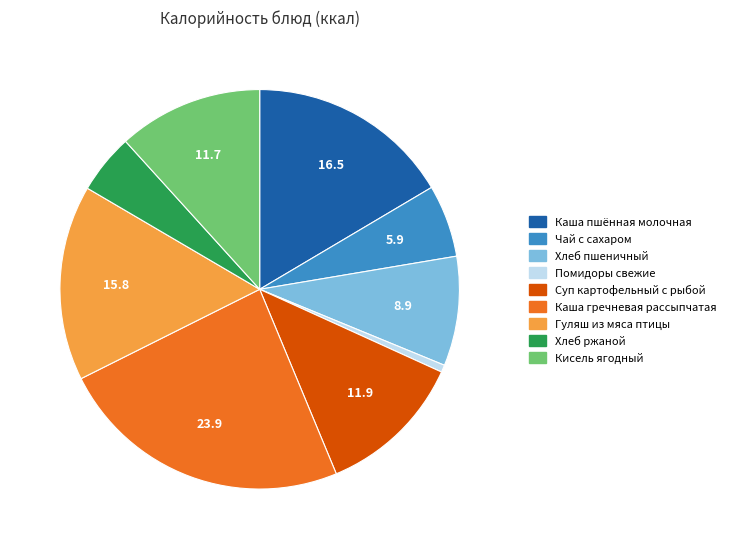

Do Хлеб ржаной and Каша пшённая молочная together represent more than half of the pie?

No